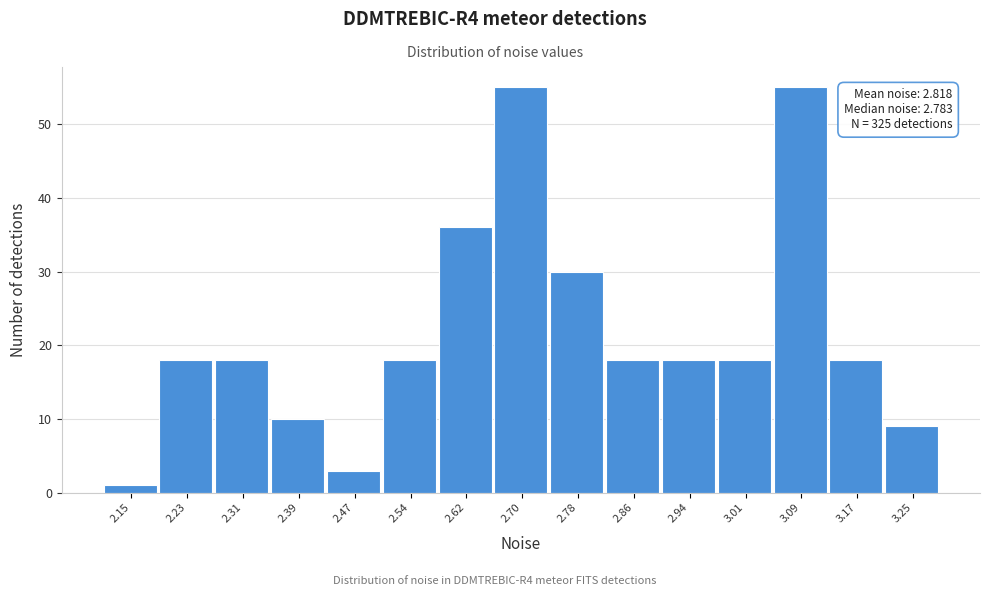

Reading right to left, transcribe all the data shown in this chart.

9	18	55	18	18	18	30	55	36	18	3	10	18	18	1